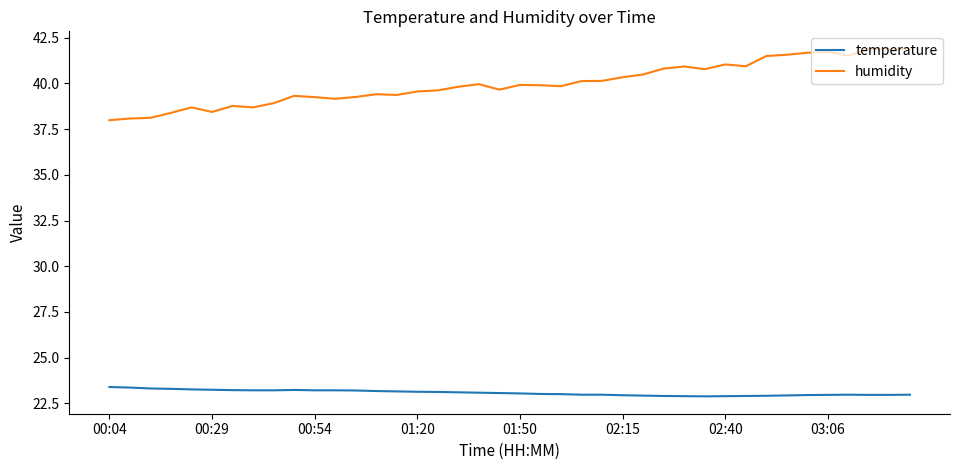

Which series has the largest total across all categories?

humidity